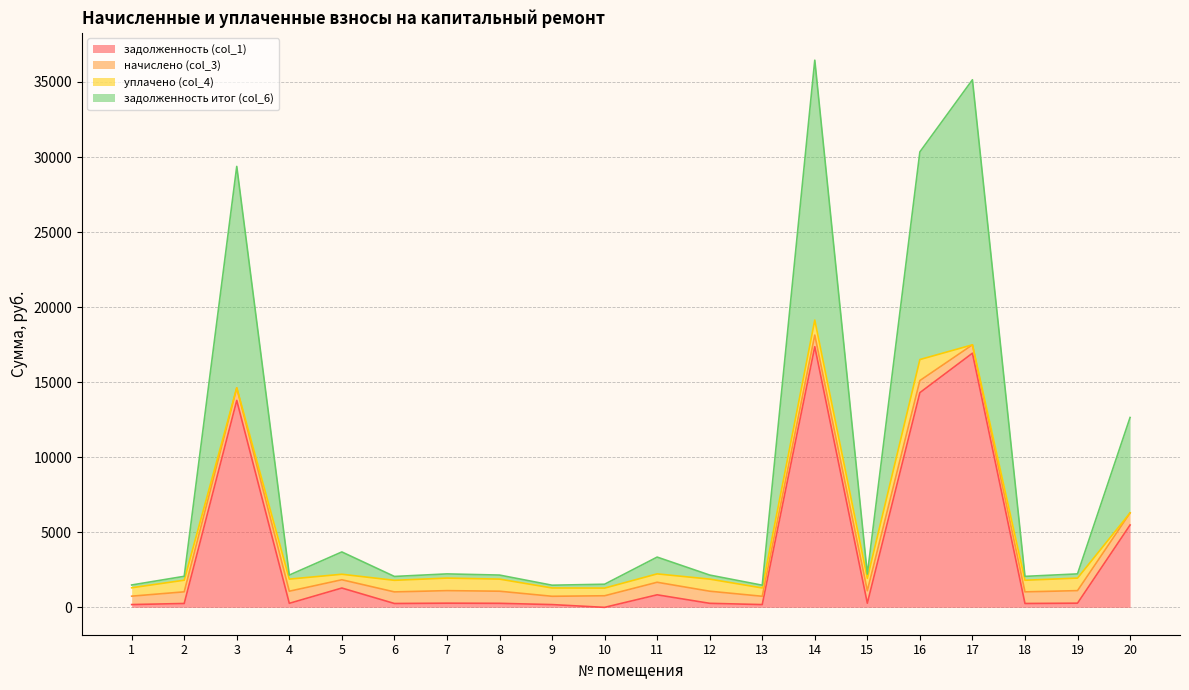

What is the maximum value for задолженность итог (col_6)?

36452.5